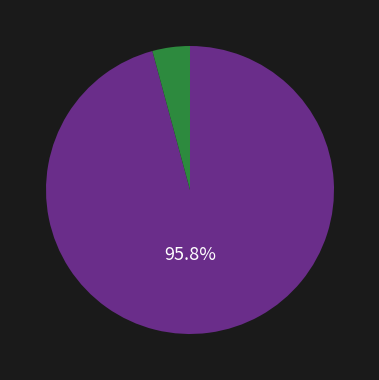

Does any single category account for the majority?

Yes